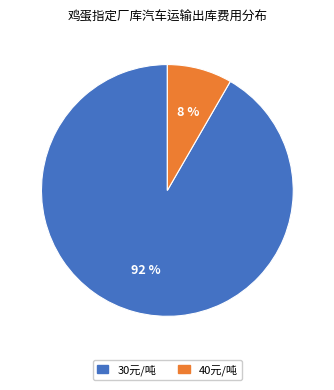

Does any single category account for the majority?

Yes